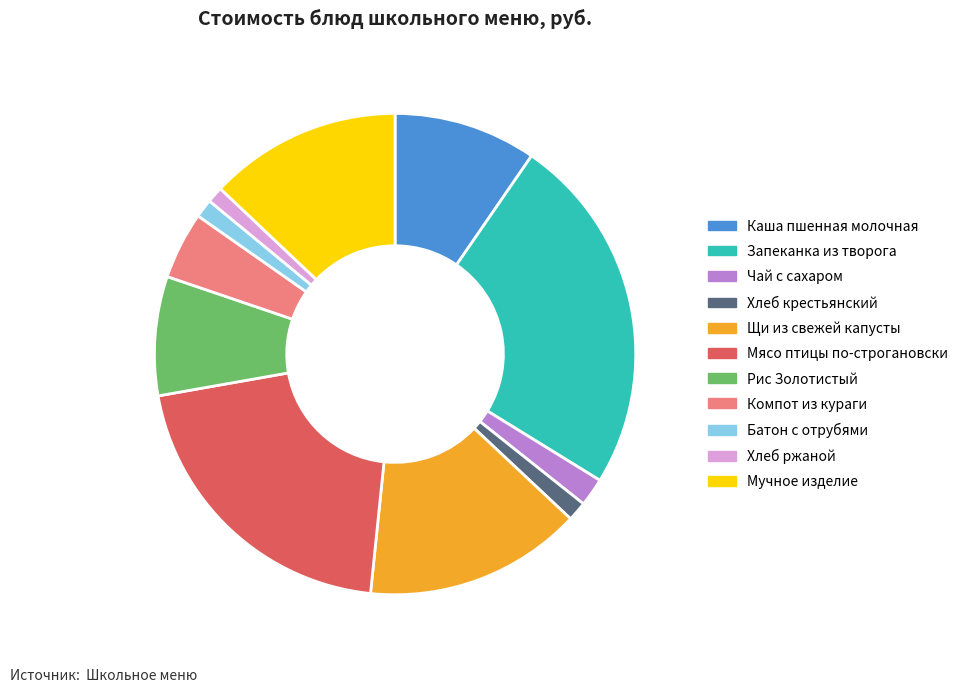

Does Рис Золотистый represent more than half of the total?

No